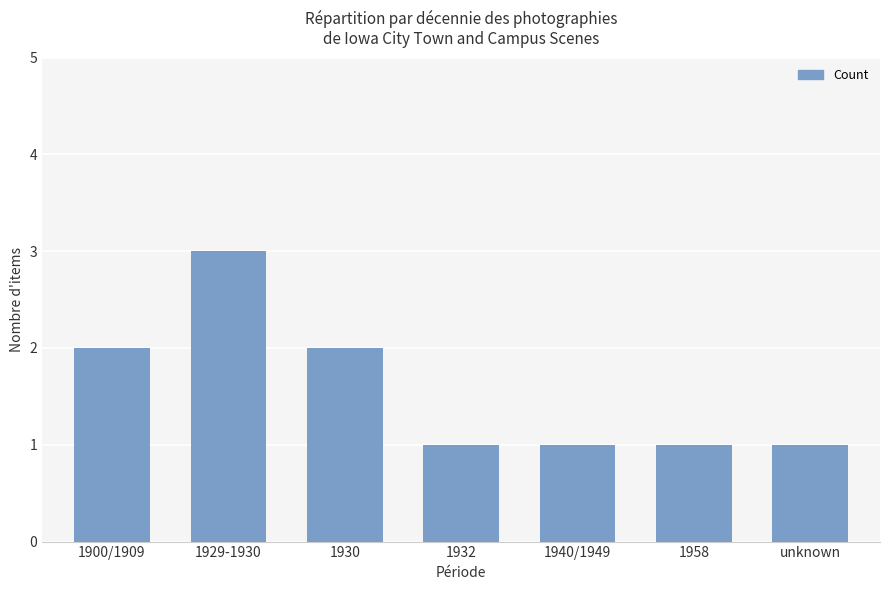

What is the sum of all values?

11